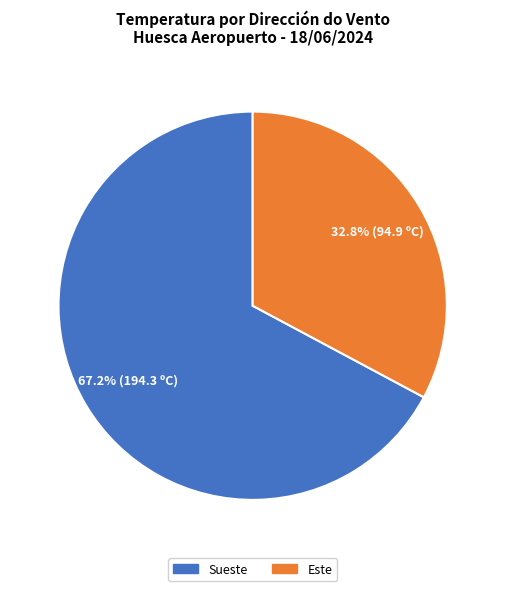

Is there any slice that represents more than half of the pie?

Yes